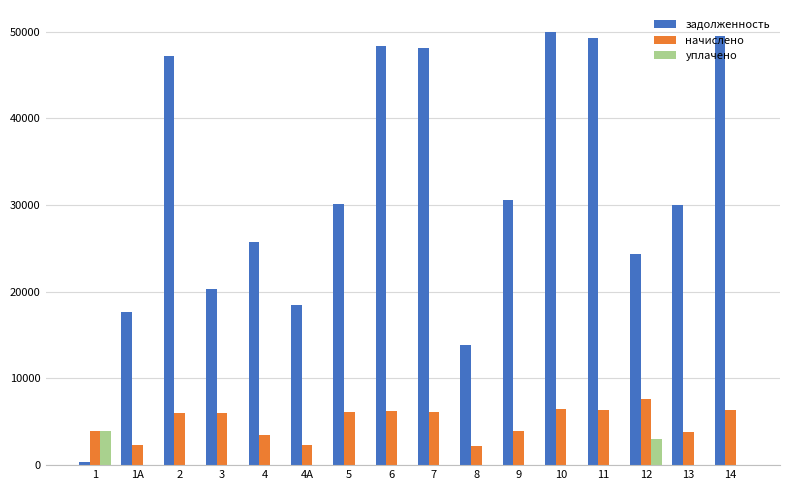

How many groups of bars are there?

16